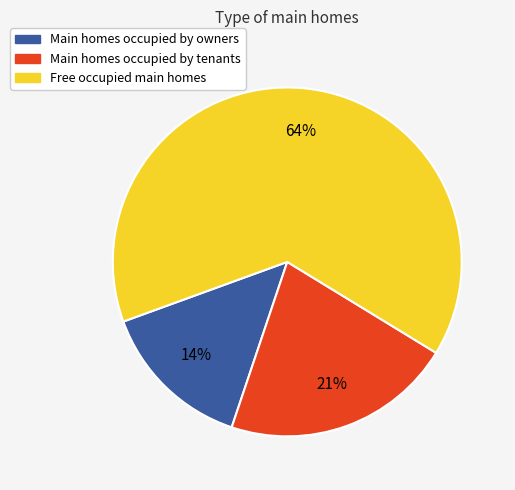

How many segments does this pie chart have?

3